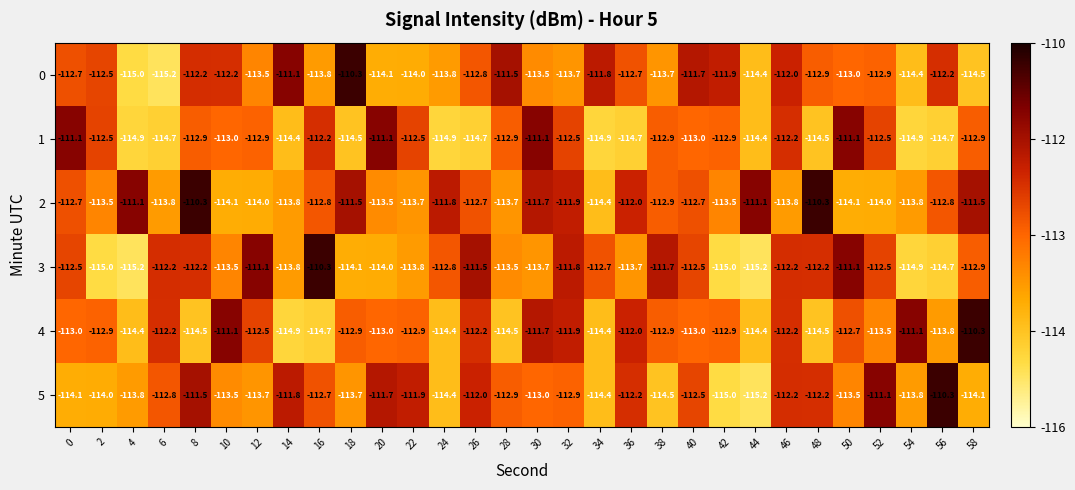

At which category is the sum across all series the highest?

8